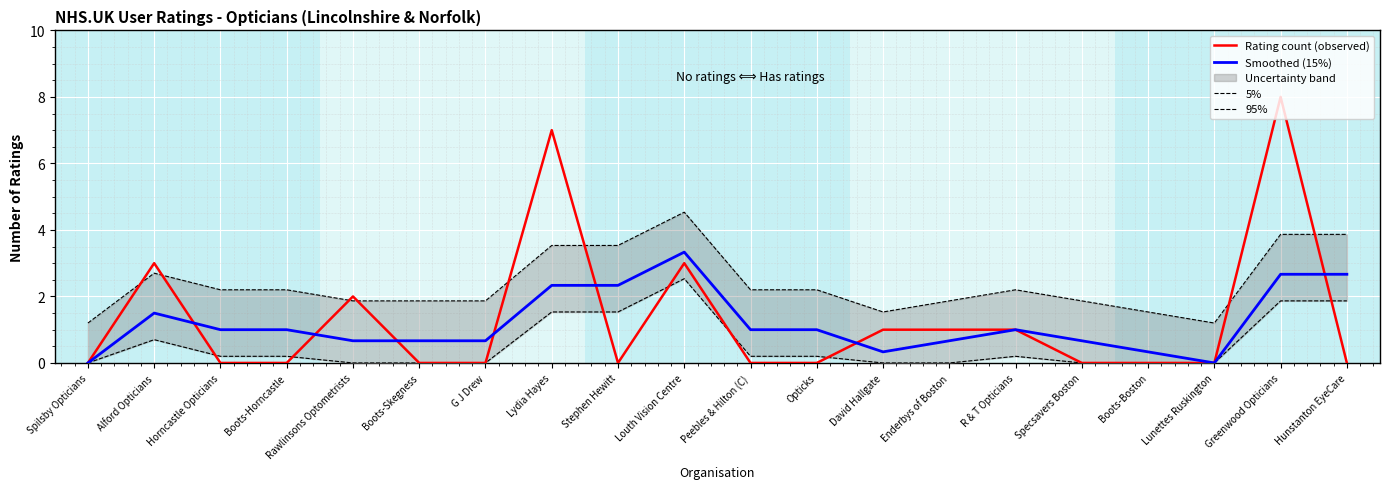

Between Spilsby Opticians and Alford Opticians, which series saw the biggest shift?

Rating count (observed)